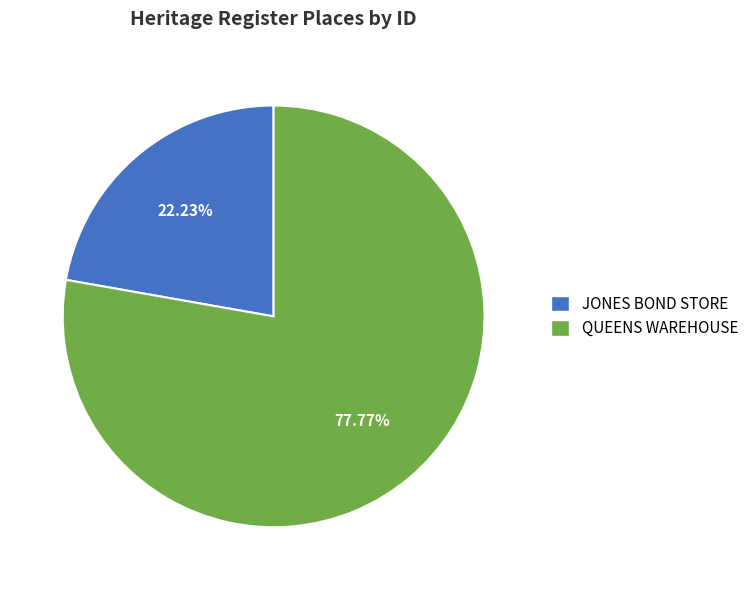

True or false: QUEENS WAREHOUSE accounts for 78% of the total.

True